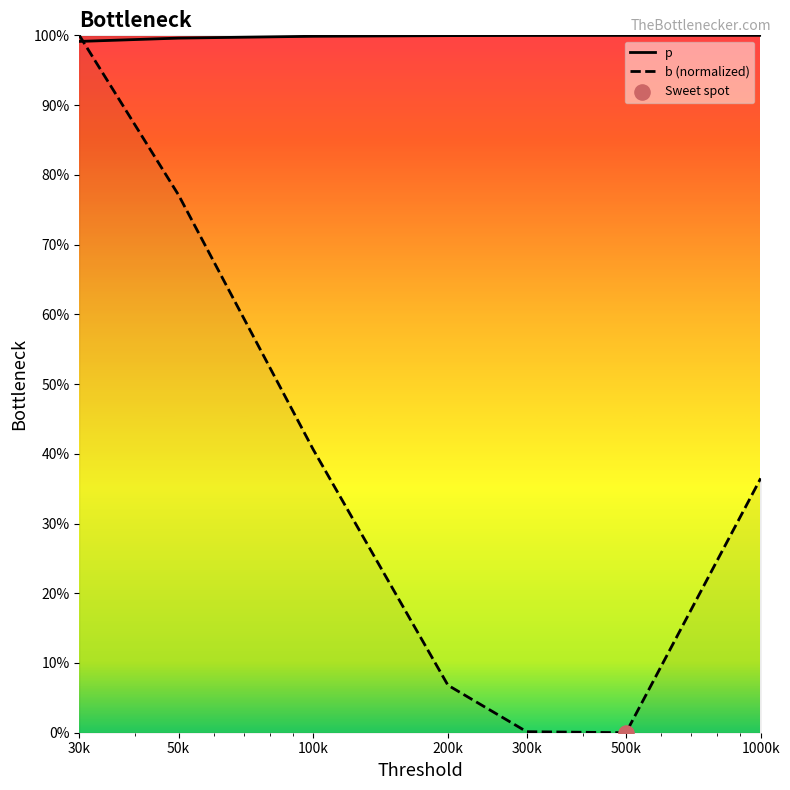

Which series contains the lowest Y value?

b (normalized)